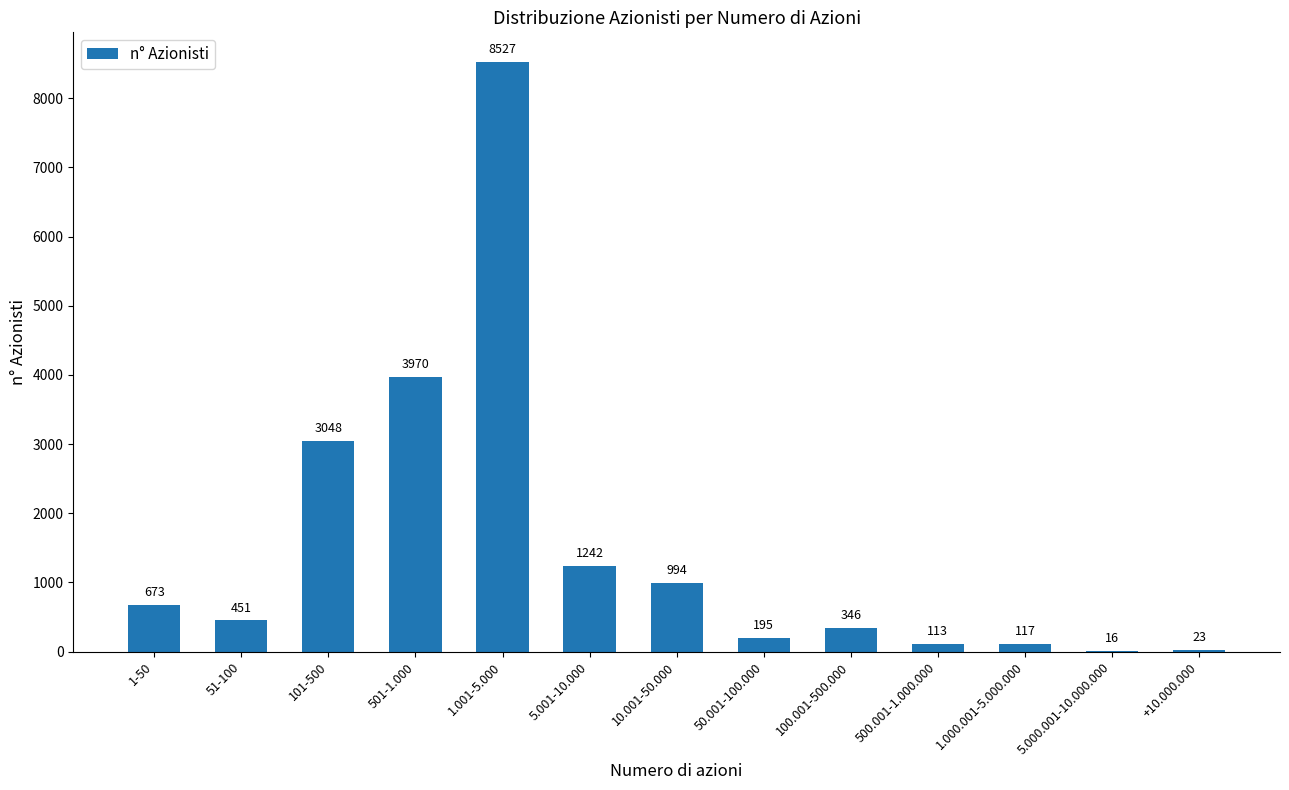

Reading left to right, extract all data points from this chart.

673	451	3048	3970	8527	1242	994	195	346	113	117	16	23